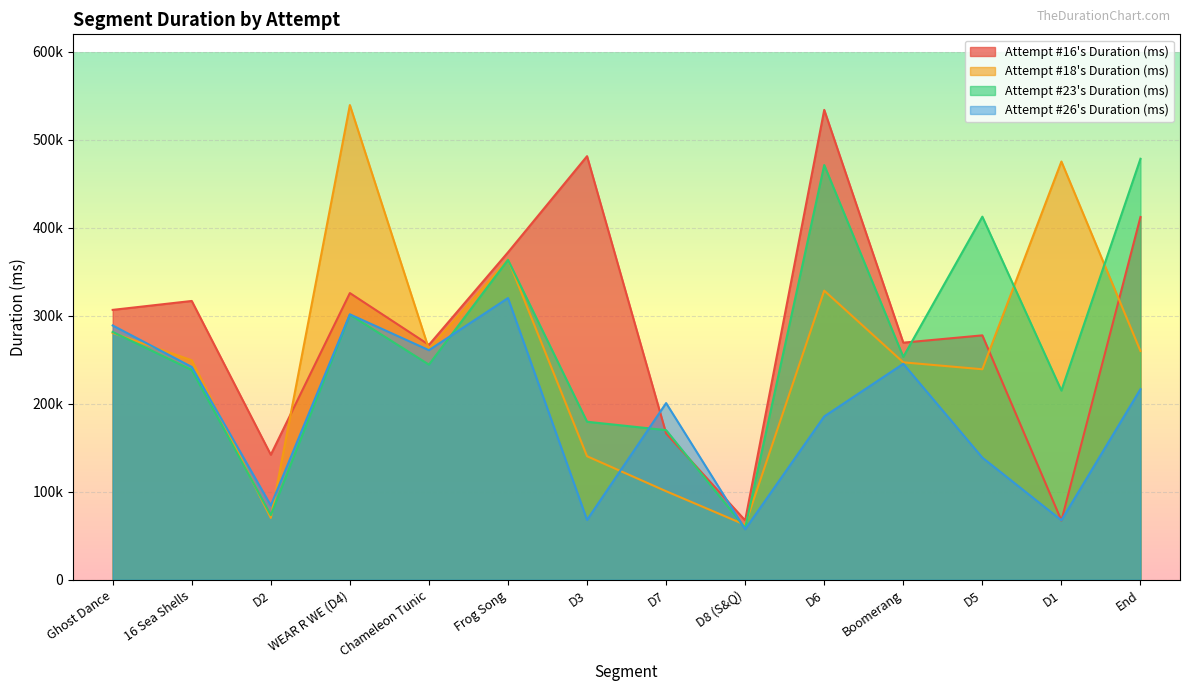

The value of Attempt #18's Duration (ms) at 16 Sea Shells is 136648. True or false?

False